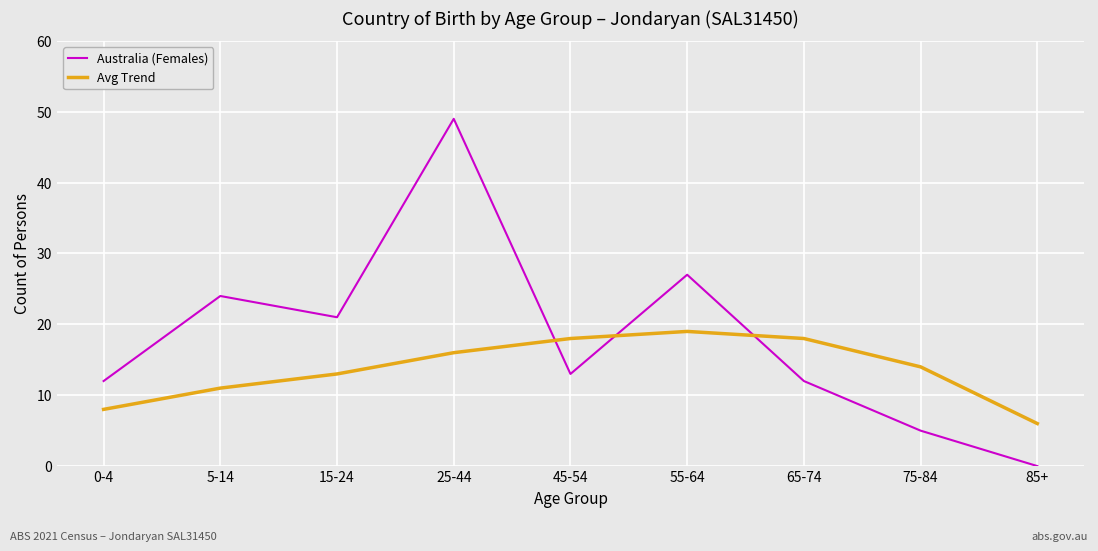

What position from the right is 65-74?

3